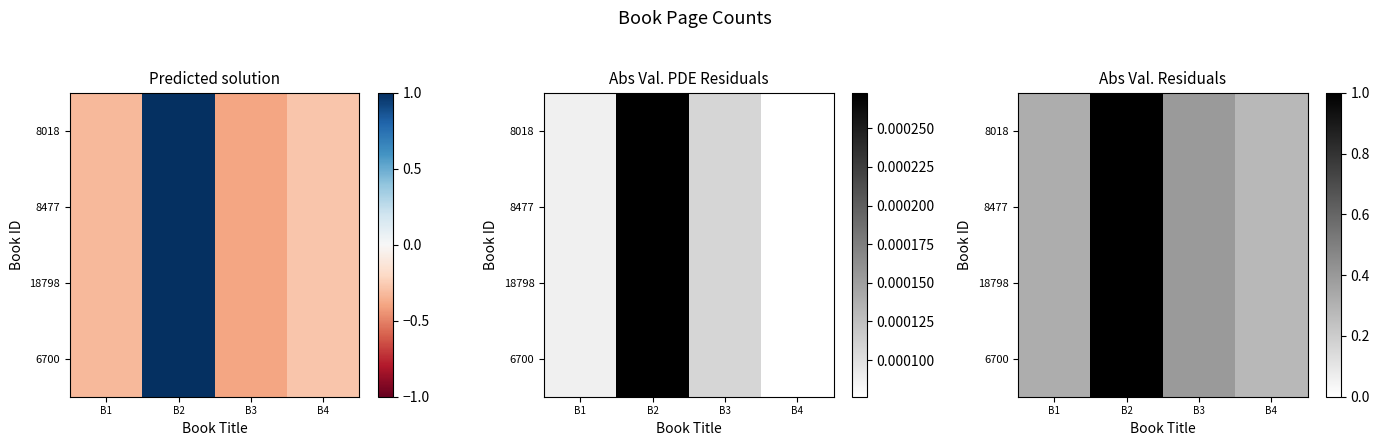

What value does the 8477 series have at B2?

1.0